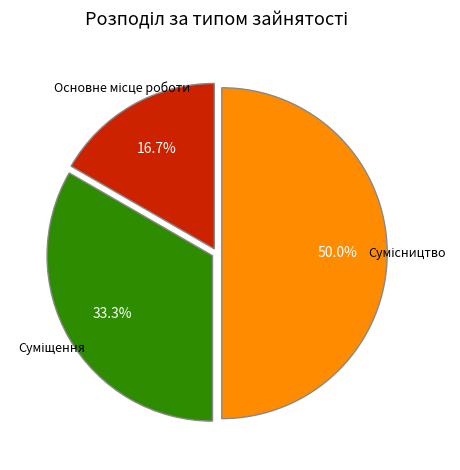

To the nearest percent, what is the combined percentage of Основне місце роботи and Суміщення?

50%